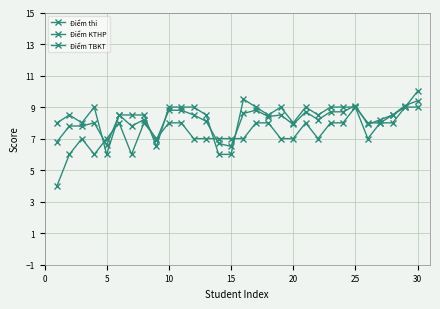

What is the difference between the maximum and minimum values in the Điểm TBKT series?

6.0